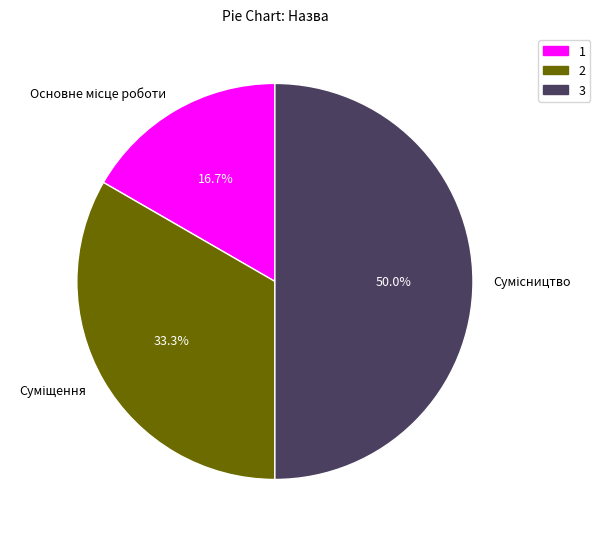

How many segments does this pie chart have?

3